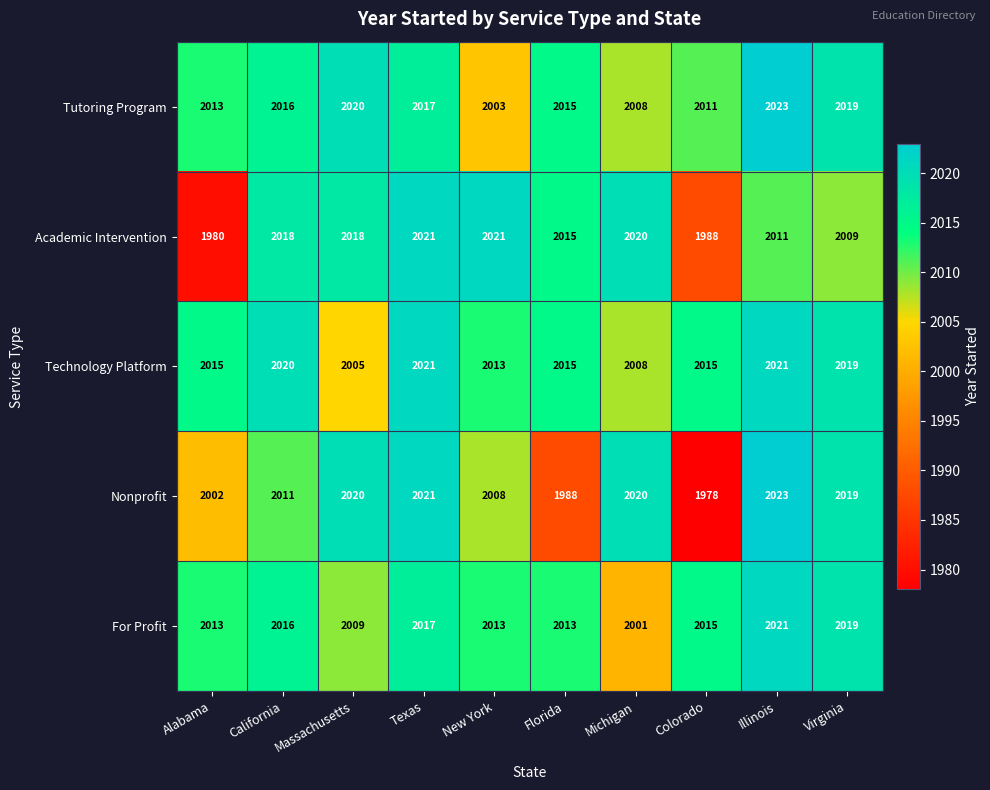

What is the difference between the maximum and minimum values in the Academic Intervention series?

41